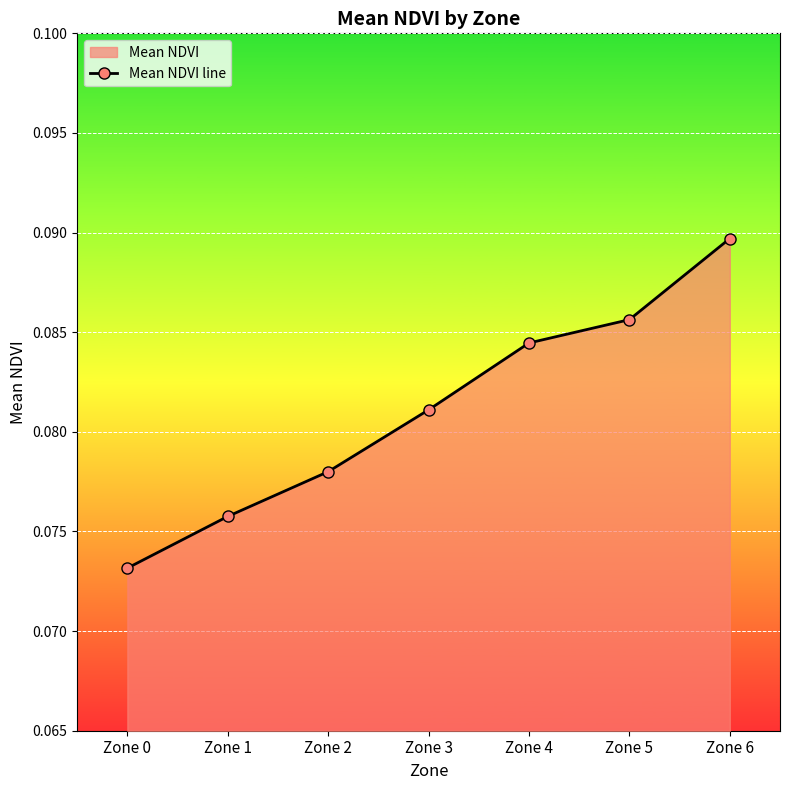

At which category does the chart reach its minimum across all series?

Zone 0